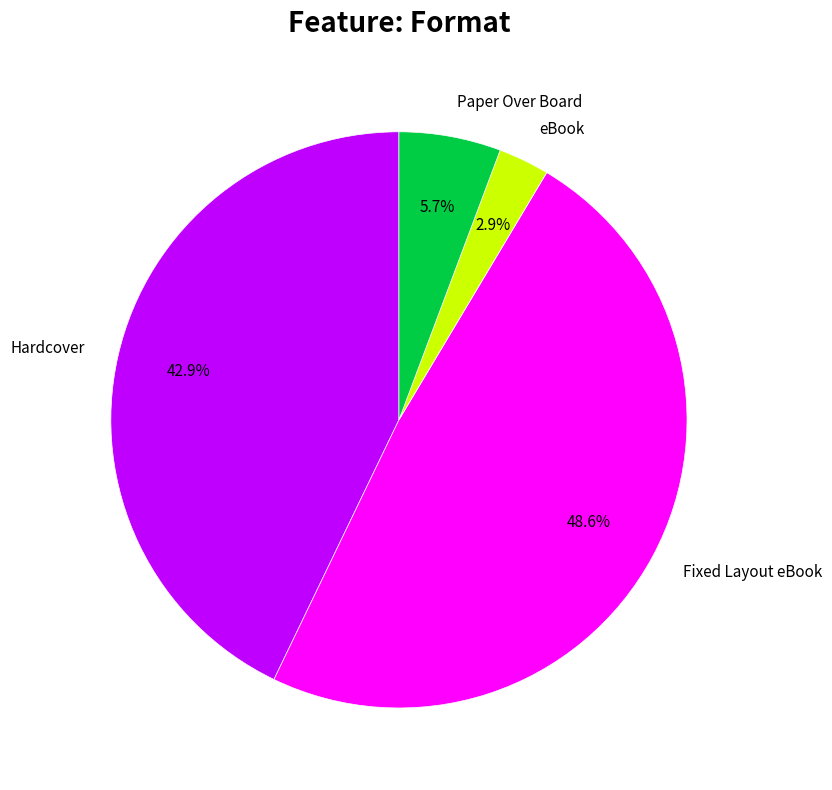

True or false: Hardcover accounts for 51% of the total.

False